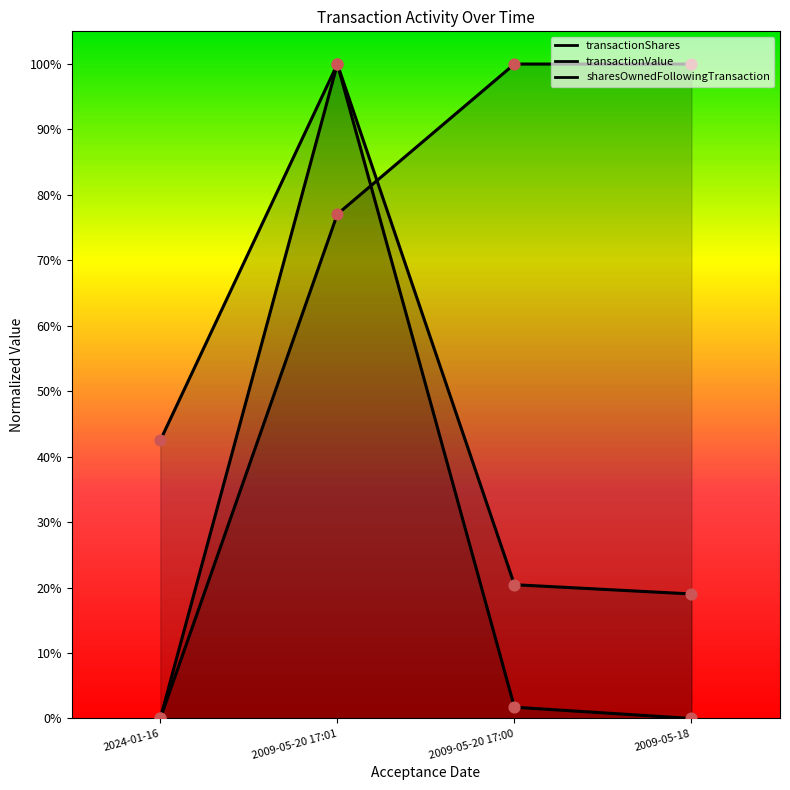

Which series reaches the maximum Y coordinate?

transactionShares